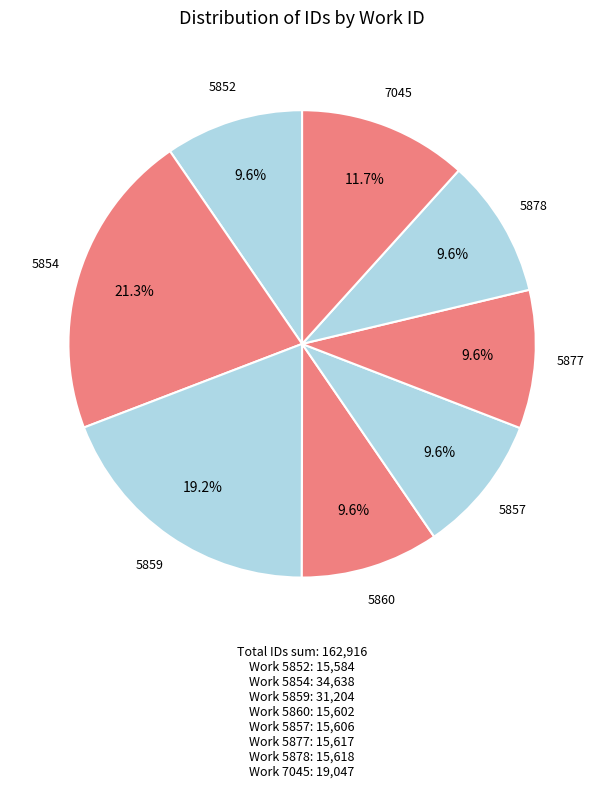

Which category has the biggest portion of the pie?

5854